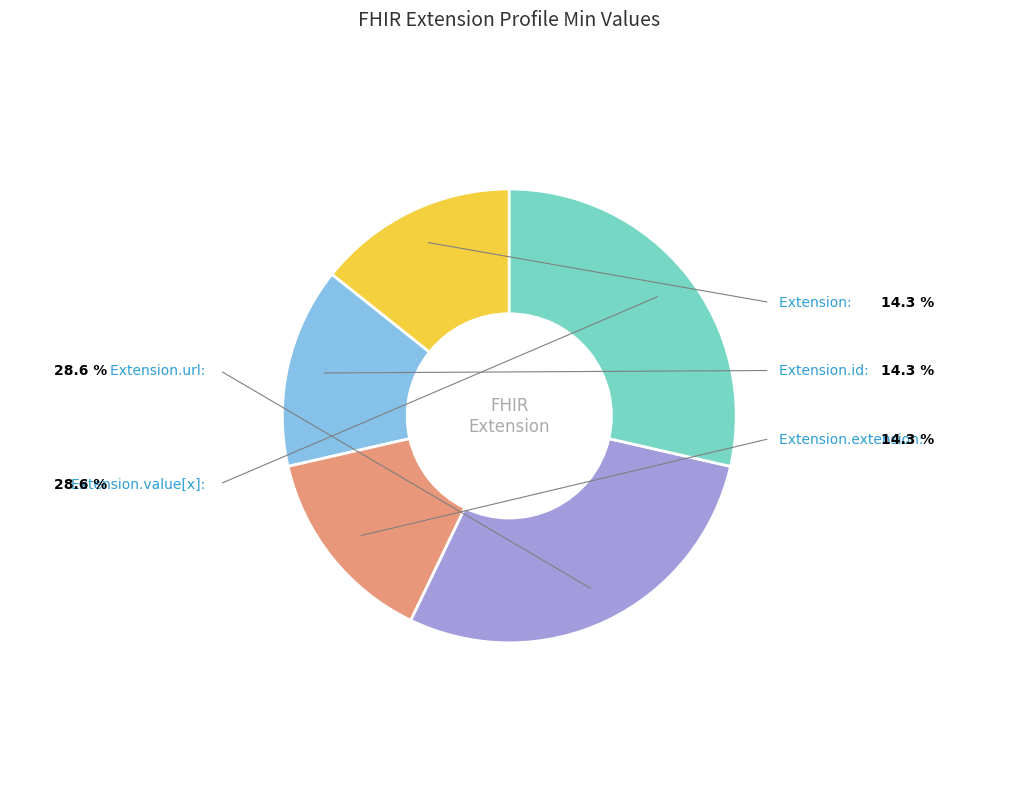

How many slices are in this pie chart?

5